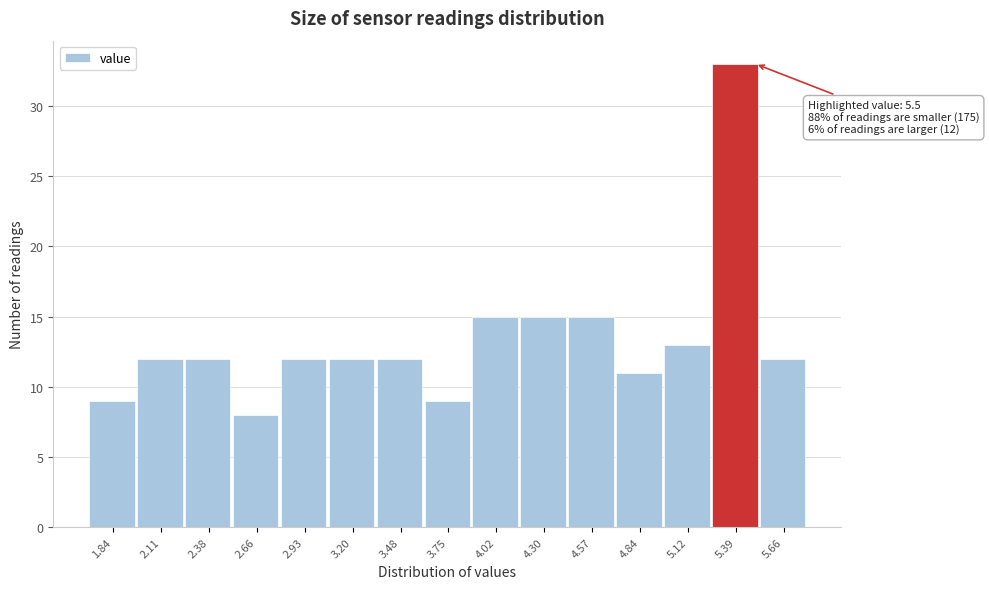

Over which range of the x-axis is the bar tallest?

5.25 to 5.55